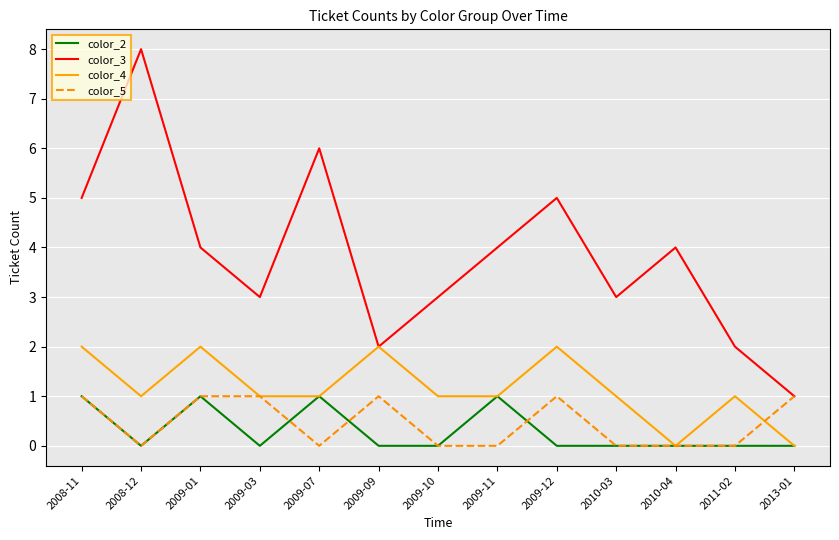

Is this an area chart (filled region under the line)?

No